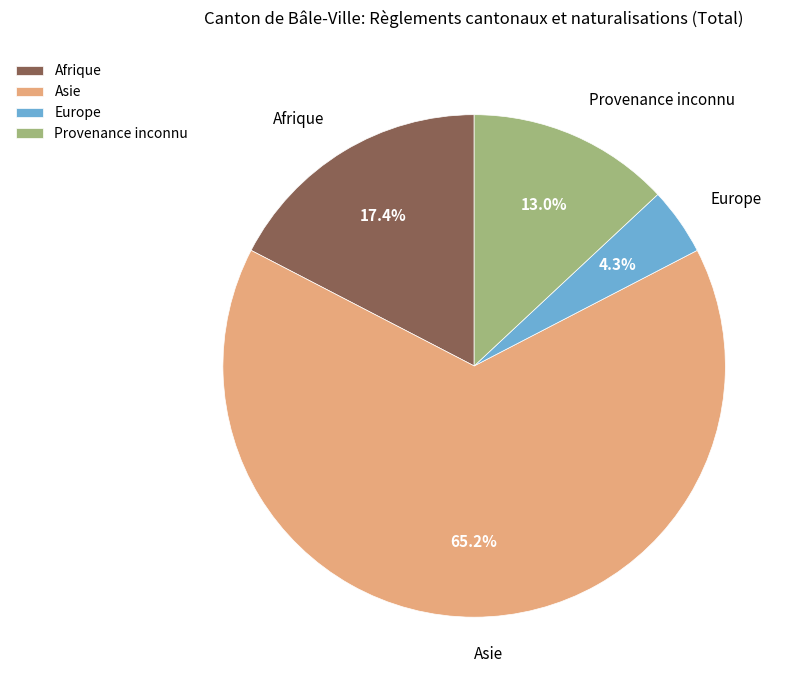

What is the smallest slice in the pie chart?

Europe